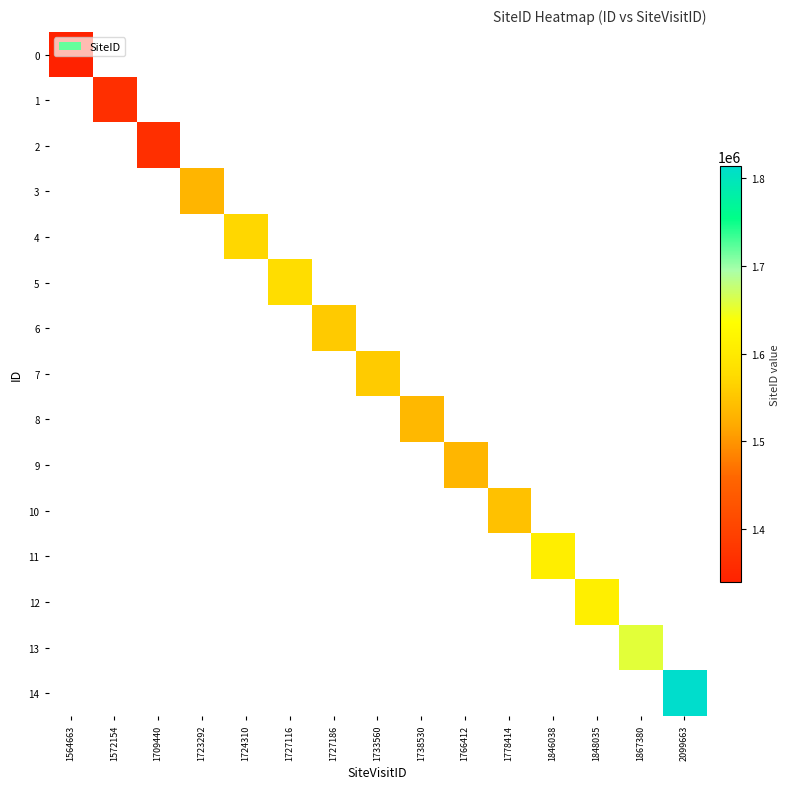

At 1564663, list the series in order from largest to smallest.

0, 1, 2, 3, 4, 5, 6, 7, 8, 9, 10, 11, 12, 13, 14